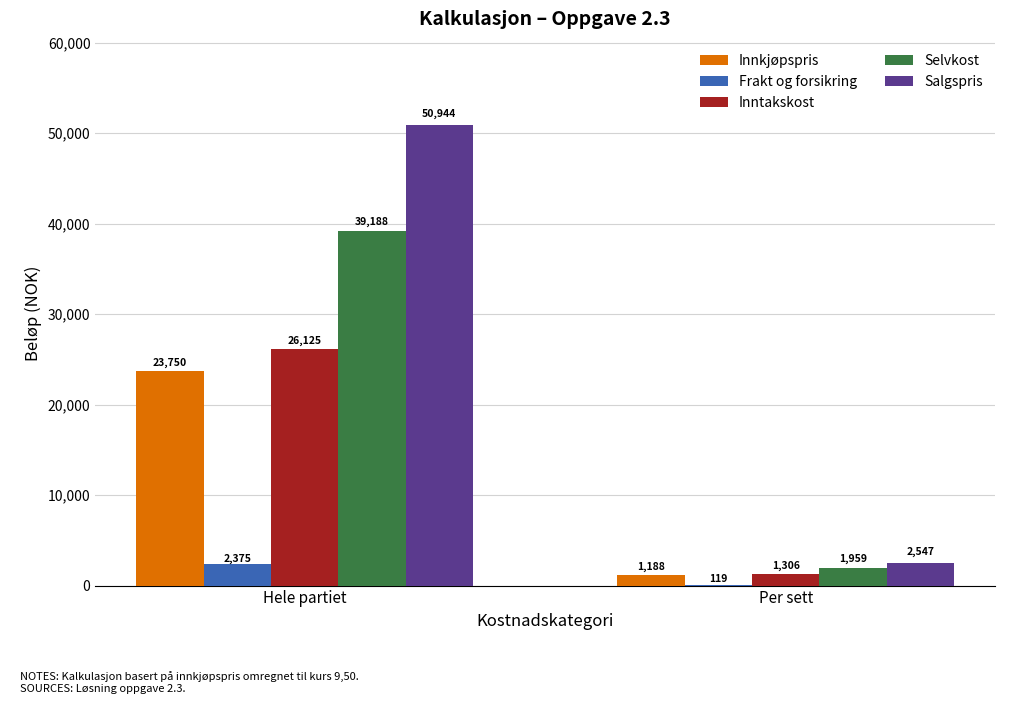

At which label does Salgspris reach its peak?

Hele partiet